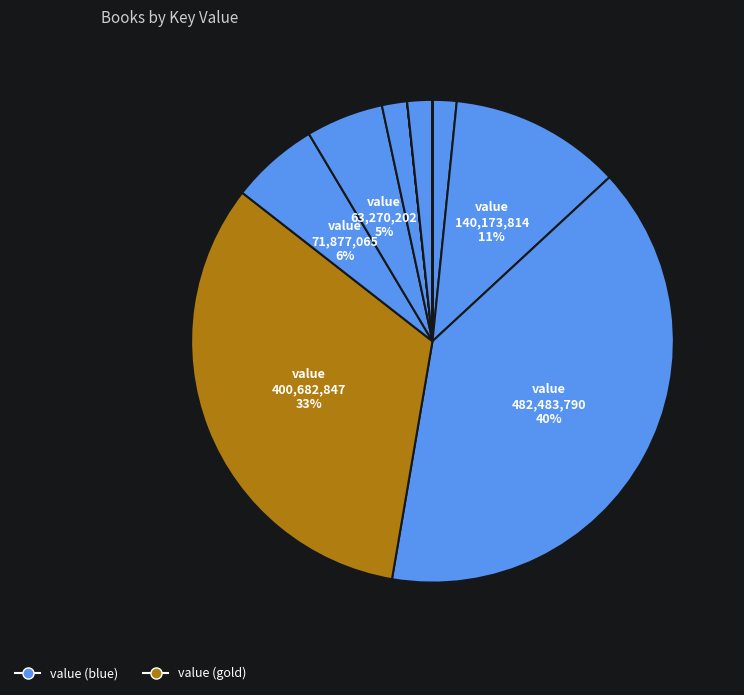

How many segments does this pie chart have?

10